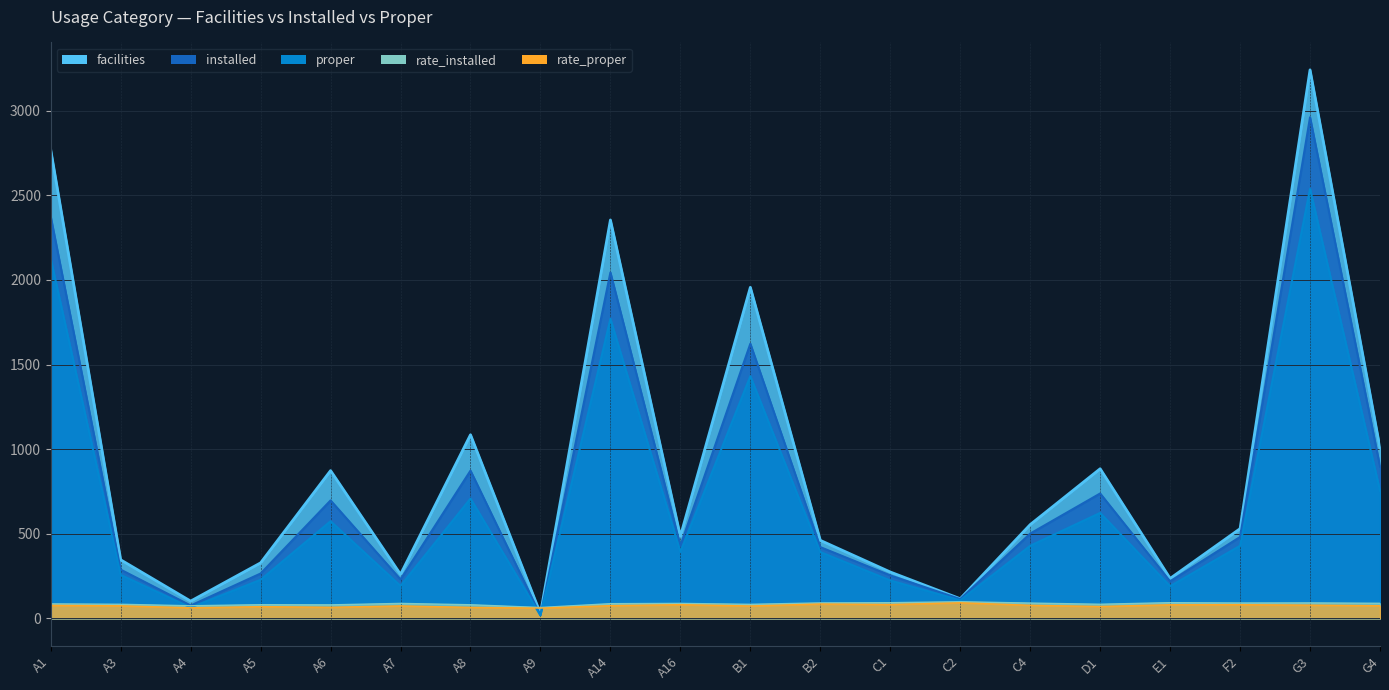

What position from the left is A14?

9